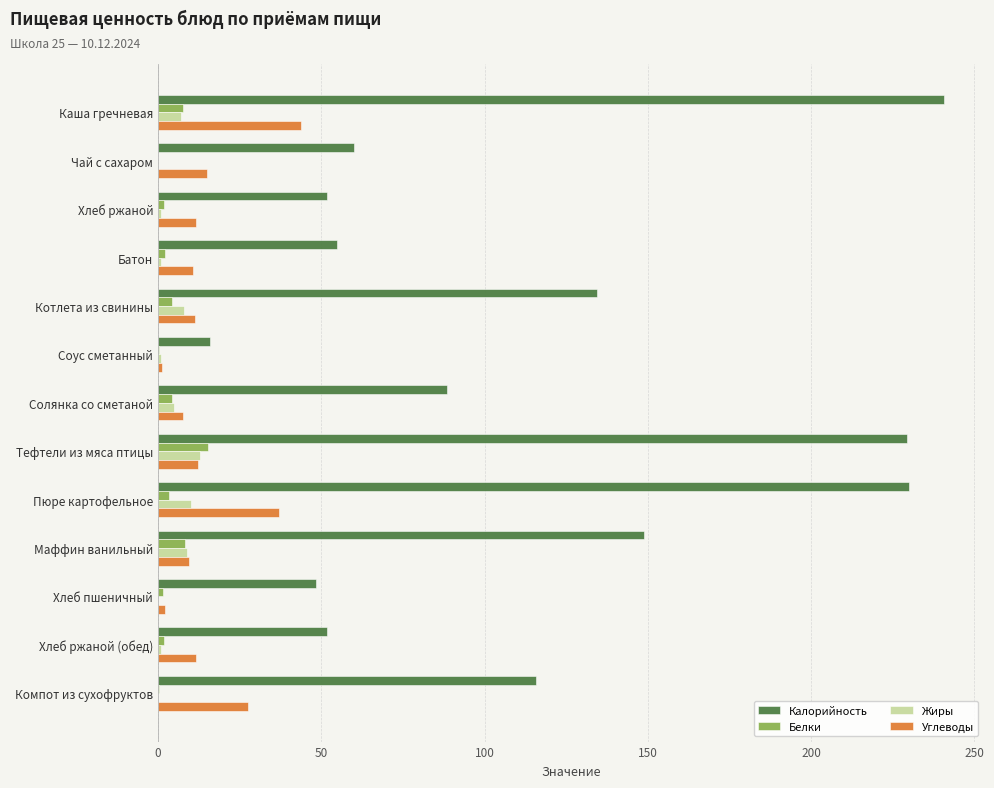

The Углеводы series shows 11.7 at Хлеб ржаной (обед). True or false?

True